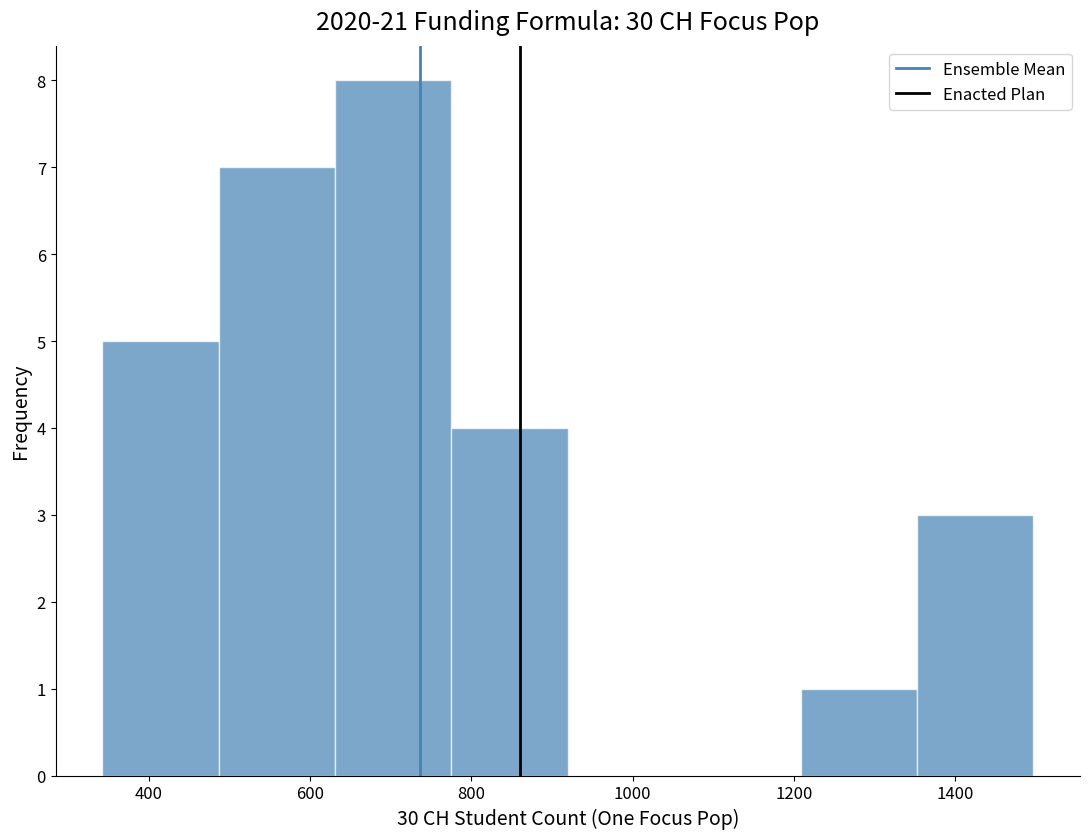

Reading left to right, list every bar in this chart as the range it spans on the x-axis followed by its height. Neither the bar edges nor the heights are printed on the chart, so give them approximately, as read against the axes.

340 to 480: 5
480 to 640: 7
640 to 780: 8
780 to 920: 4
920 to 1060: 0
1060 to 1200: 0
1200 to 1360: 1
1360 to 1500: 3